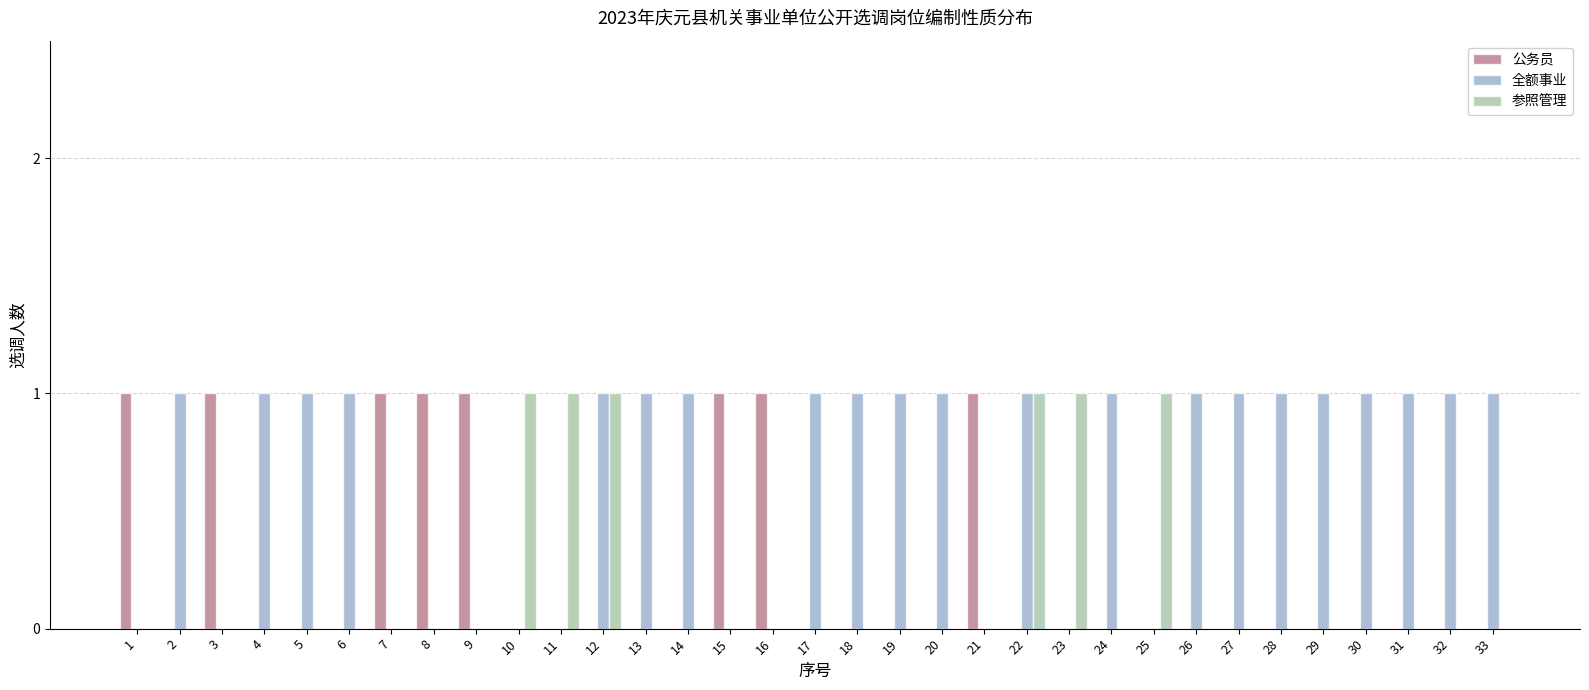

Which series has the largest total across all categories?

全额事业